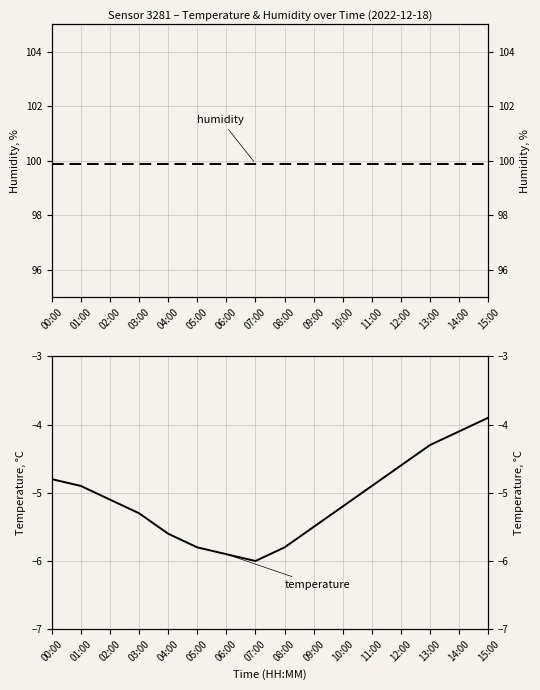

Is it true that humidity equals 99.9 at 09:00?

True